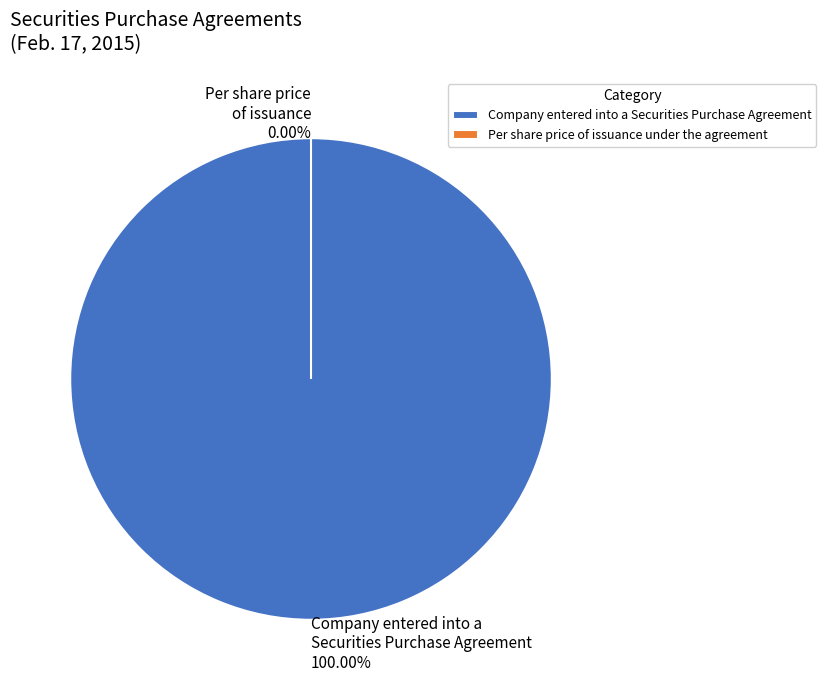

Combined, do Company entered into a Securities Purchase Agreement and Per share price of issuance under the agreement account for over 50%?

Yes